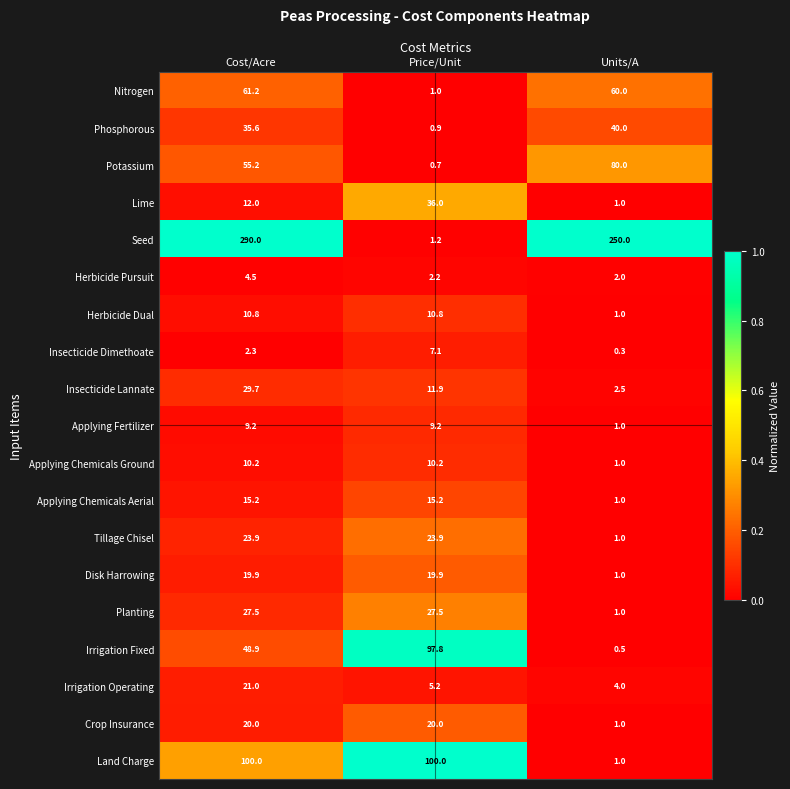

What is the total value across all series at Units/A?

449.3